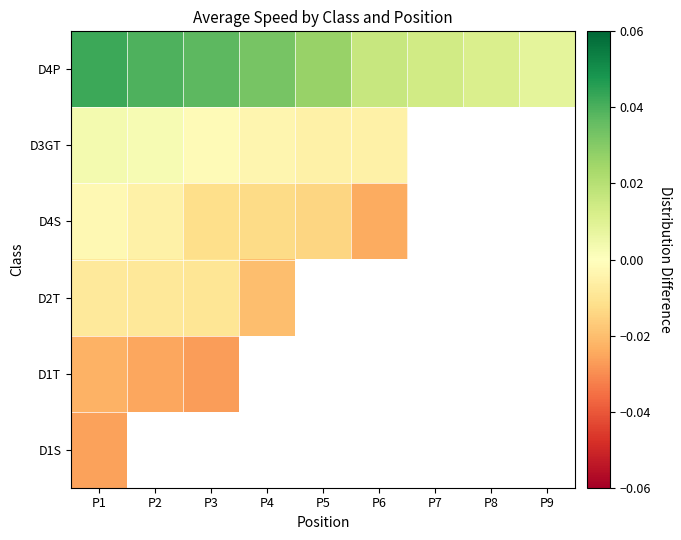

Which series has the largest total across all categories?

D4P